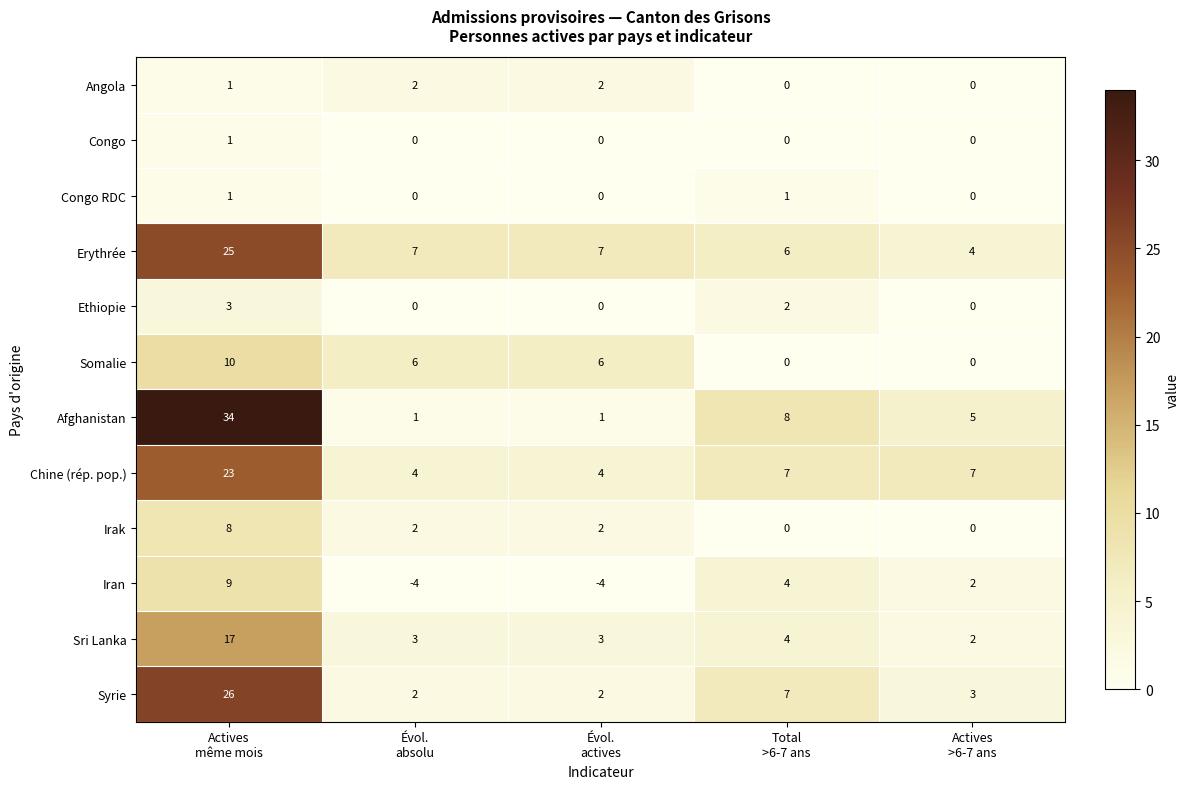

What is the difference between the highest and lowest values at Total
>6-7 ans?

8